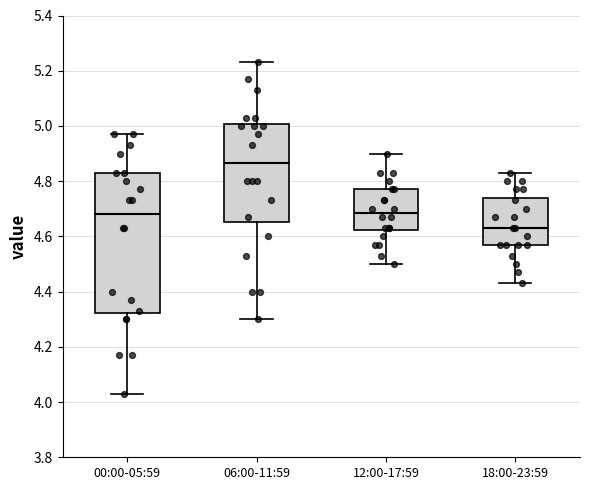

Comparing the boxes themselves (not the whiskers), which one is the tallest?

00:00-05:59